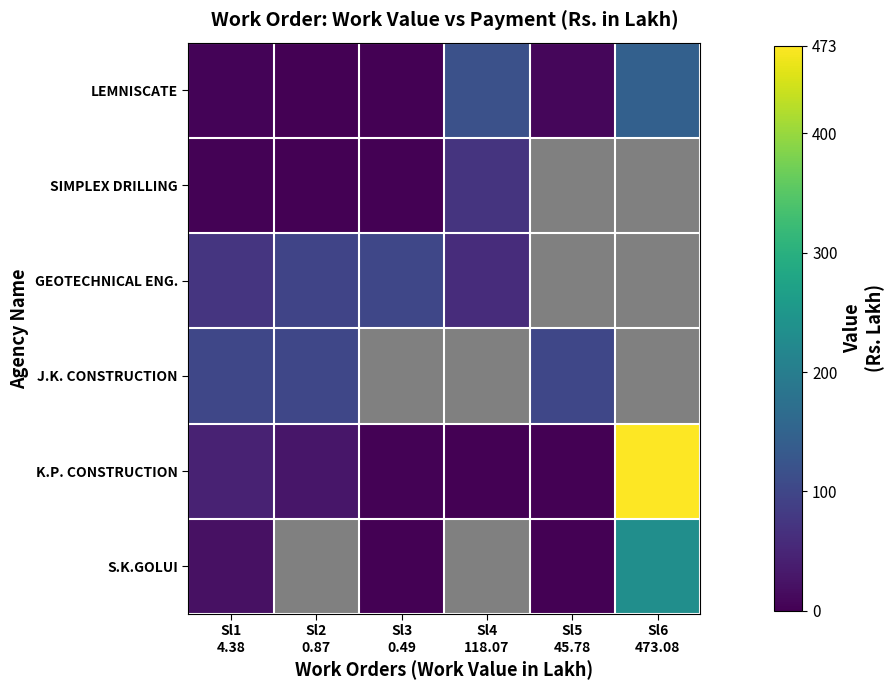

What is the spread (max minus min) of values at Sl6
473.08?

328.1